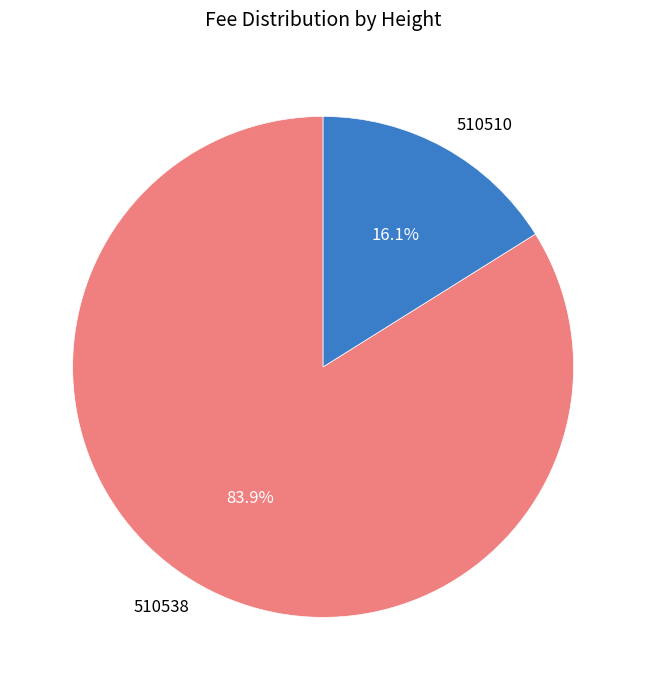

Combined, what portion of the pie is 510510 and 510538?

100.0%